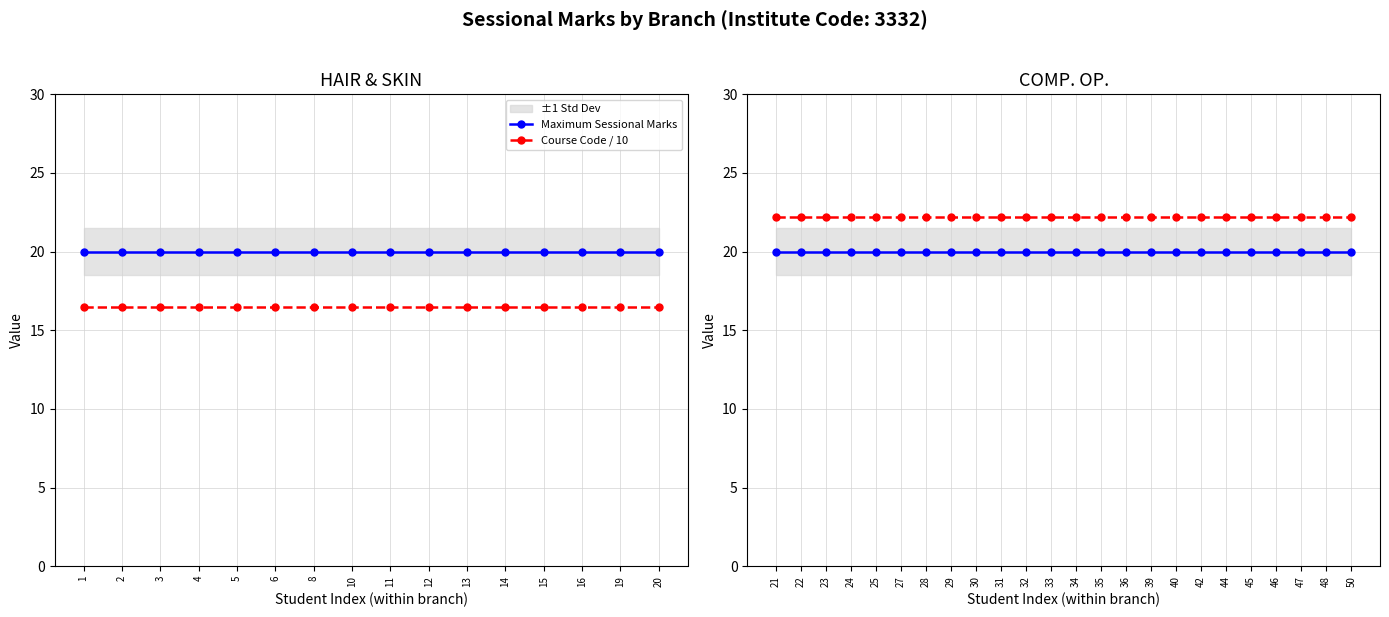

Rank the series by their maximum value, from highest to lowest.

Course Code / 10, Maximum Sessional Marks